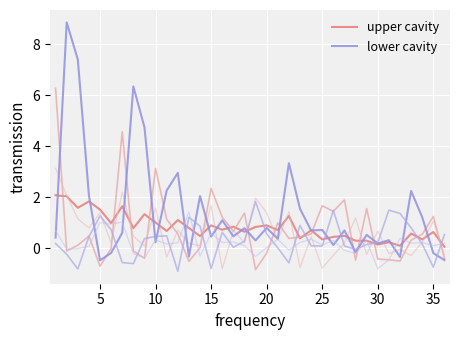

What is the difference between the maximum and minimum values in the lower cavity series?

9.3